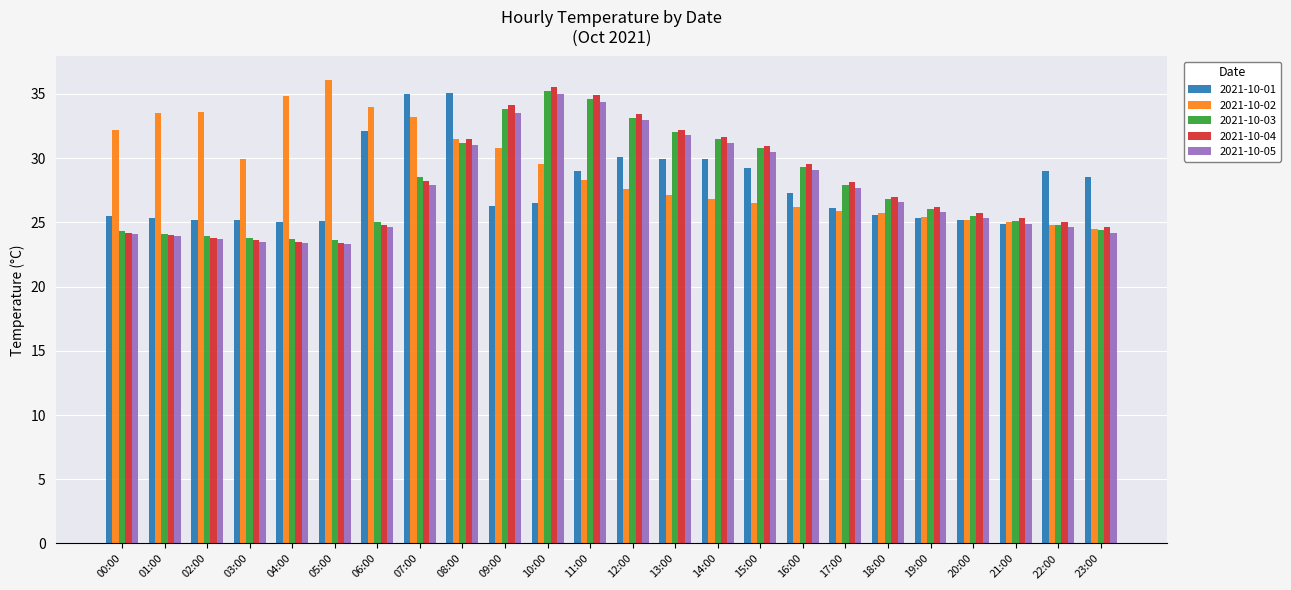

How many bars are there in total?

120